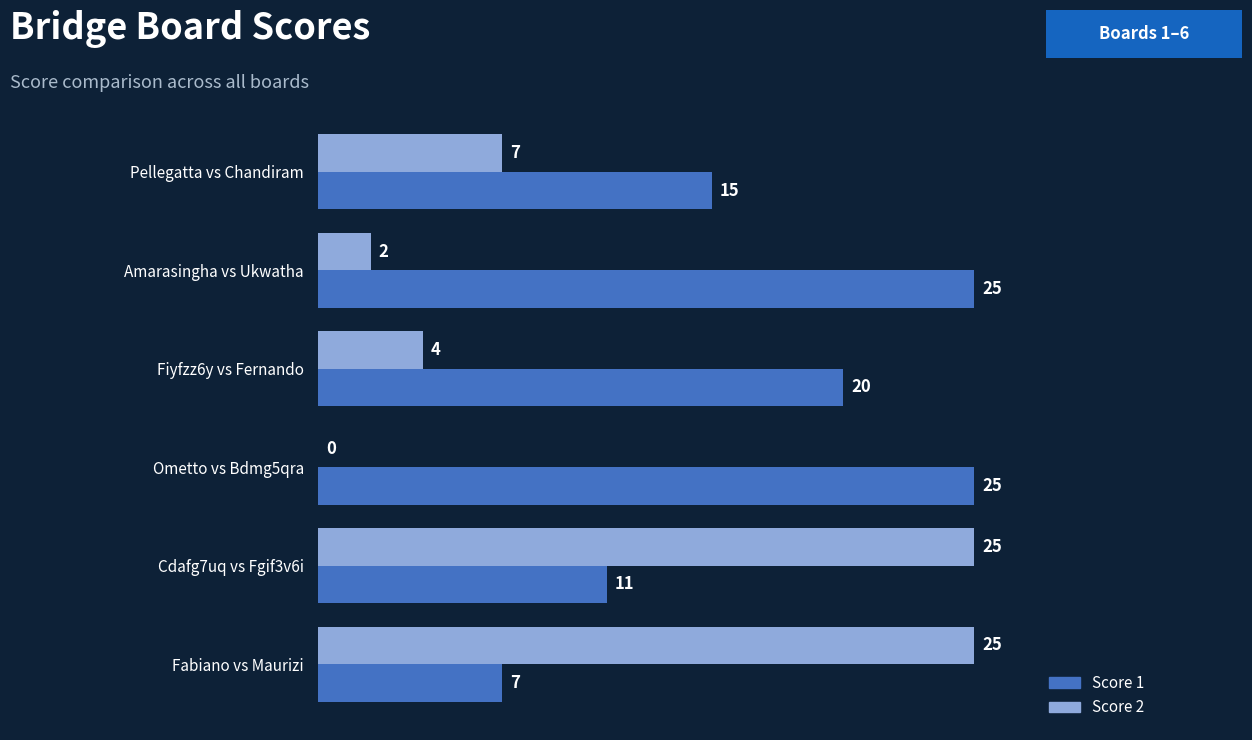

What value does the Score 1 series have at Ometto vs Bdmg5qra?

25